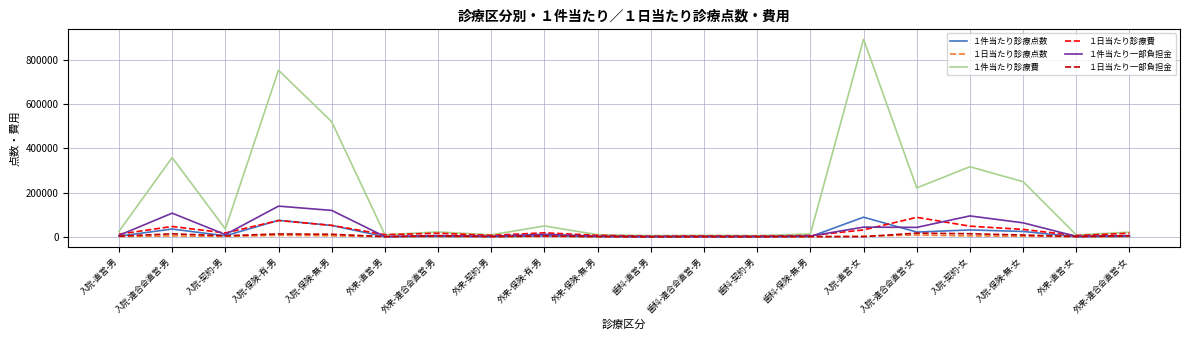

What is the difference between the maximum and minimum values in the １件当たり診療点数 series?

88515.8